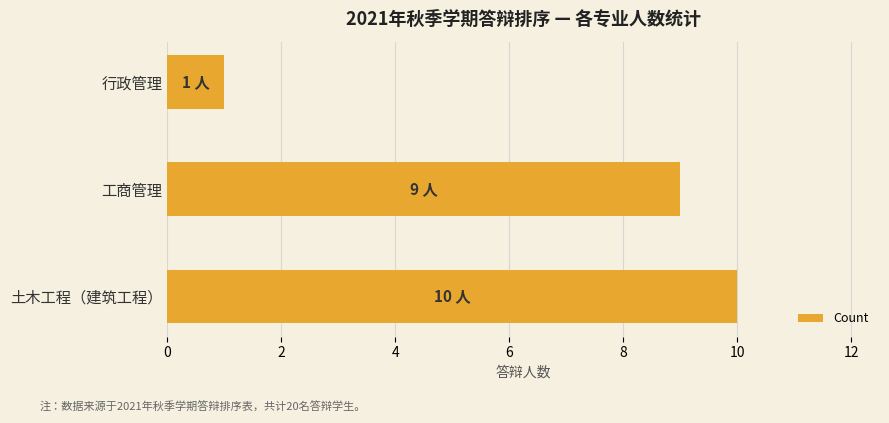

What is the sum of all values?

20